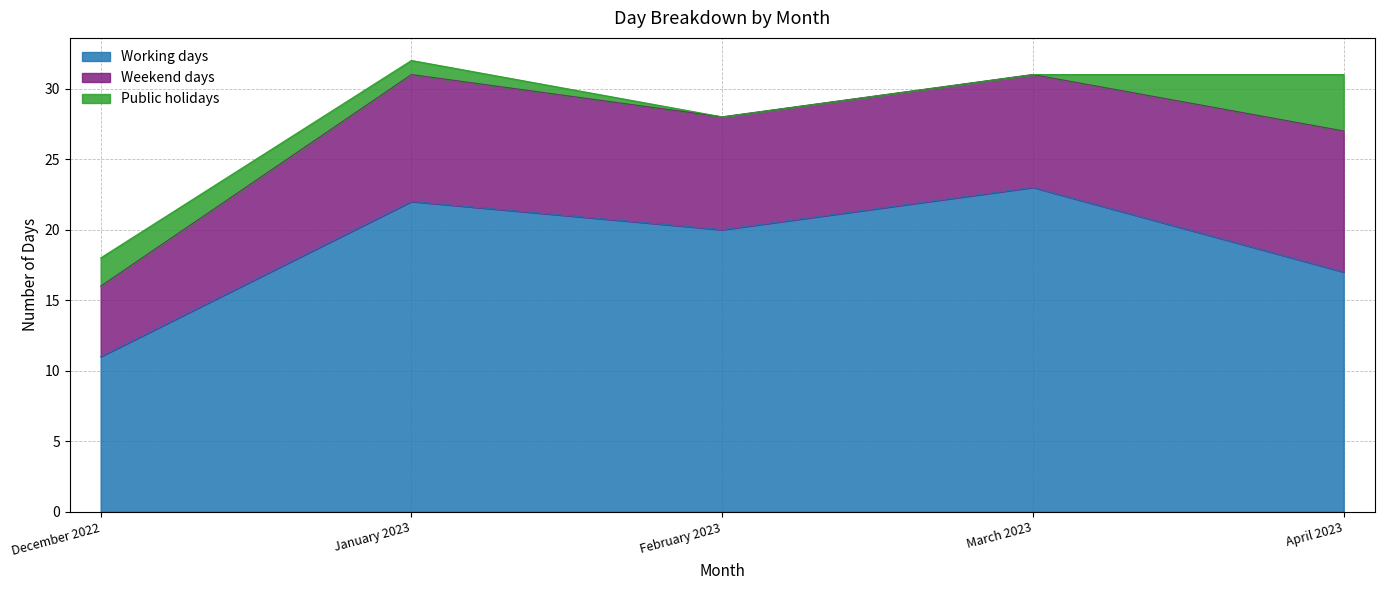

Rank the series by their average value, from lowest to highest.

Public holidays, Weekend days, Working days